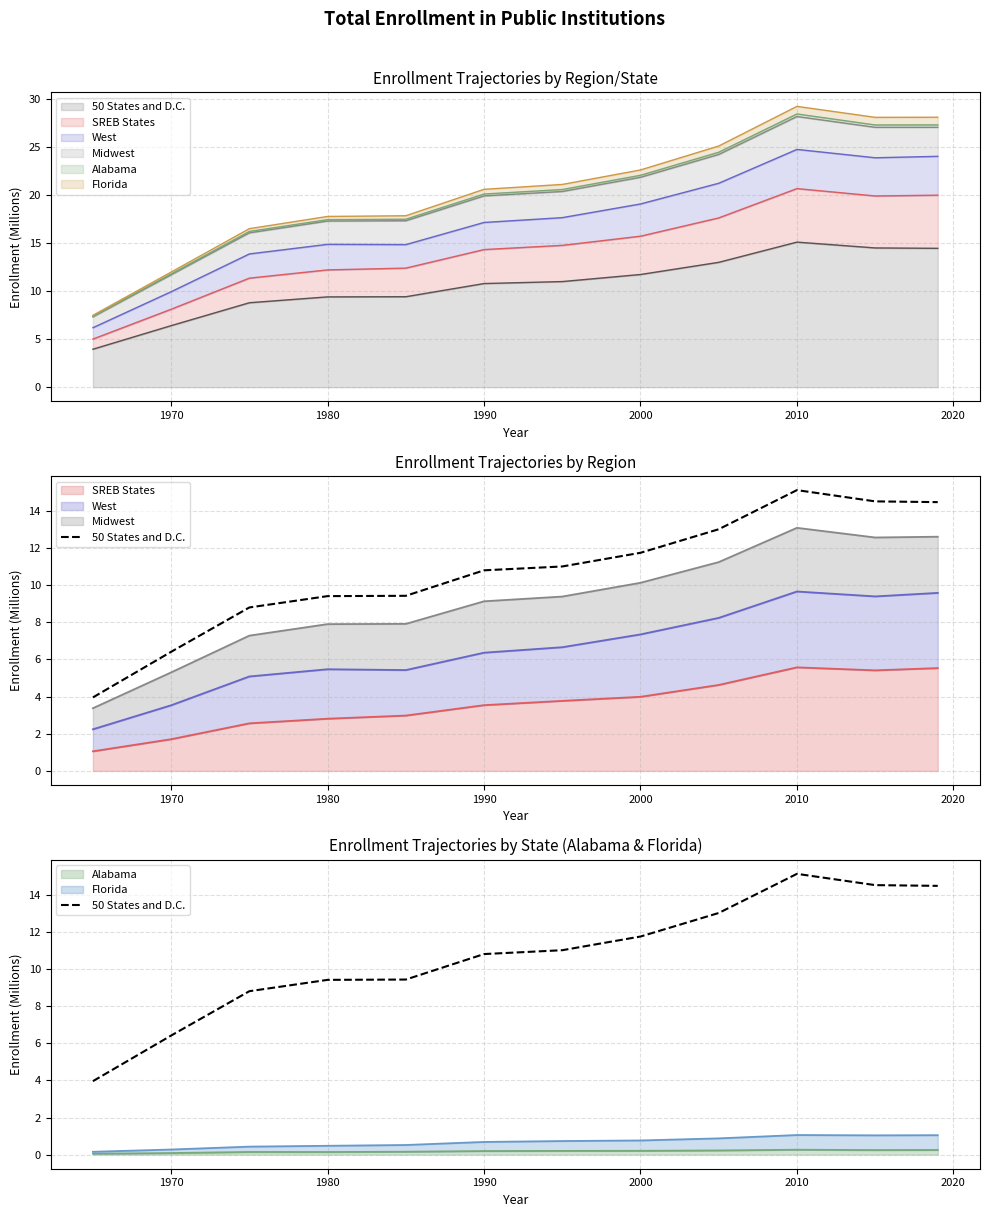

What is the average value?

10.7